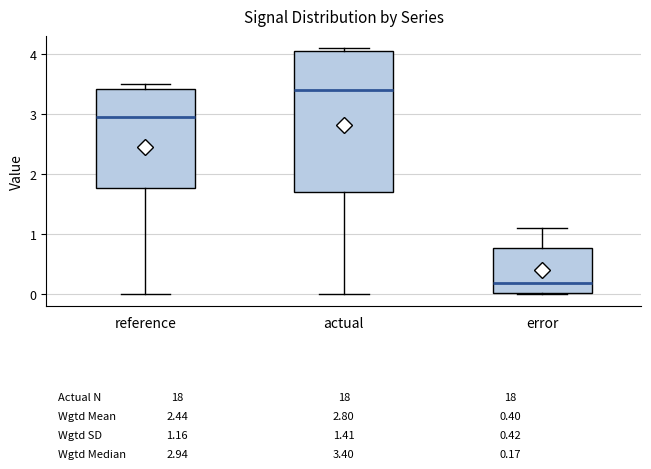

Which box has the highest median line?

actual